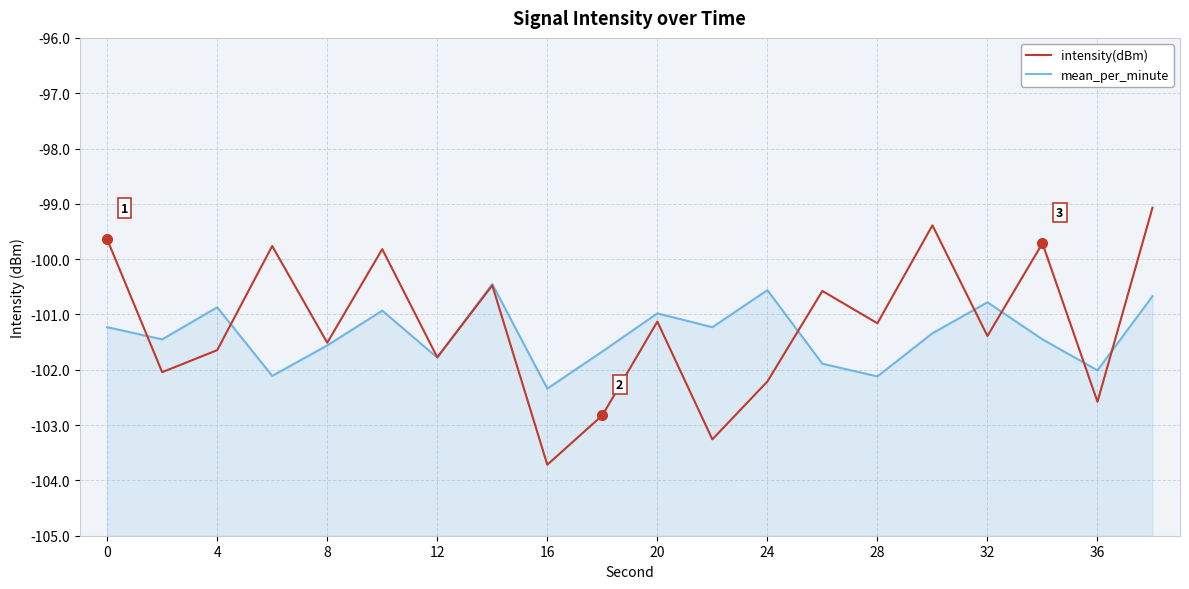

After their last crossing, which series has the higher values: mean_per_minute or intensity(dBm)?

intensity(dBm)